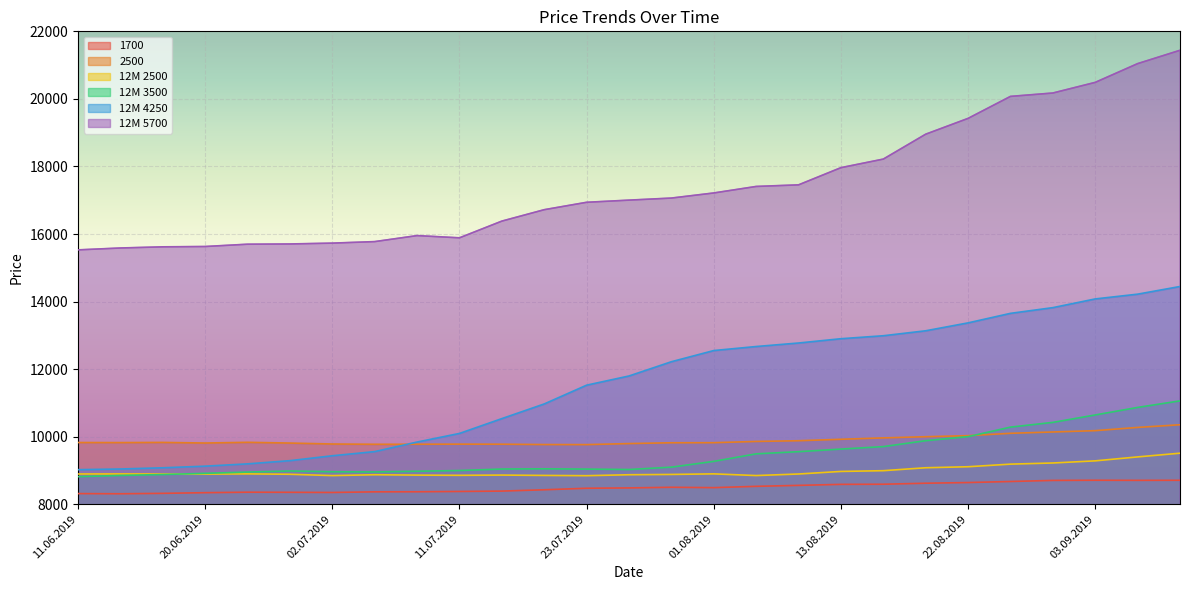

Does the chart display data point markers on the line(s)?

No